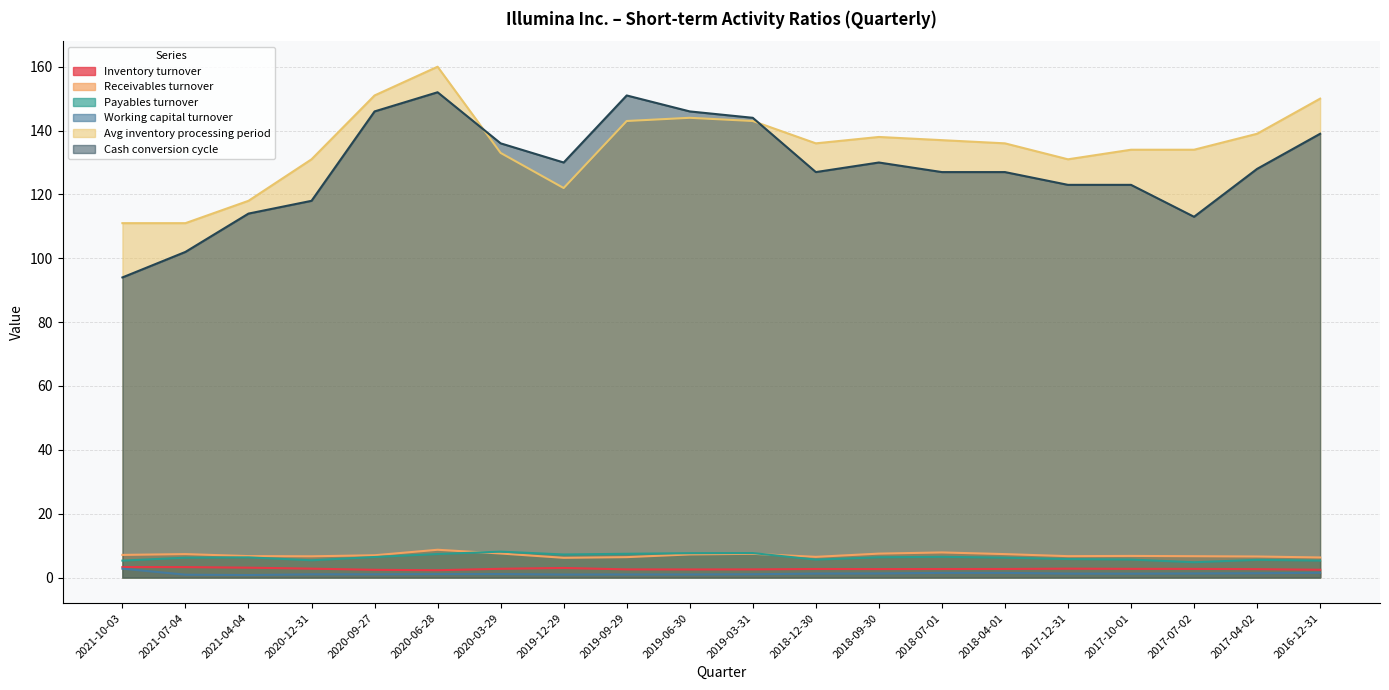

Which series changed the most between 2017-10-01 and 2017-04-02?

Avg inventory processing period